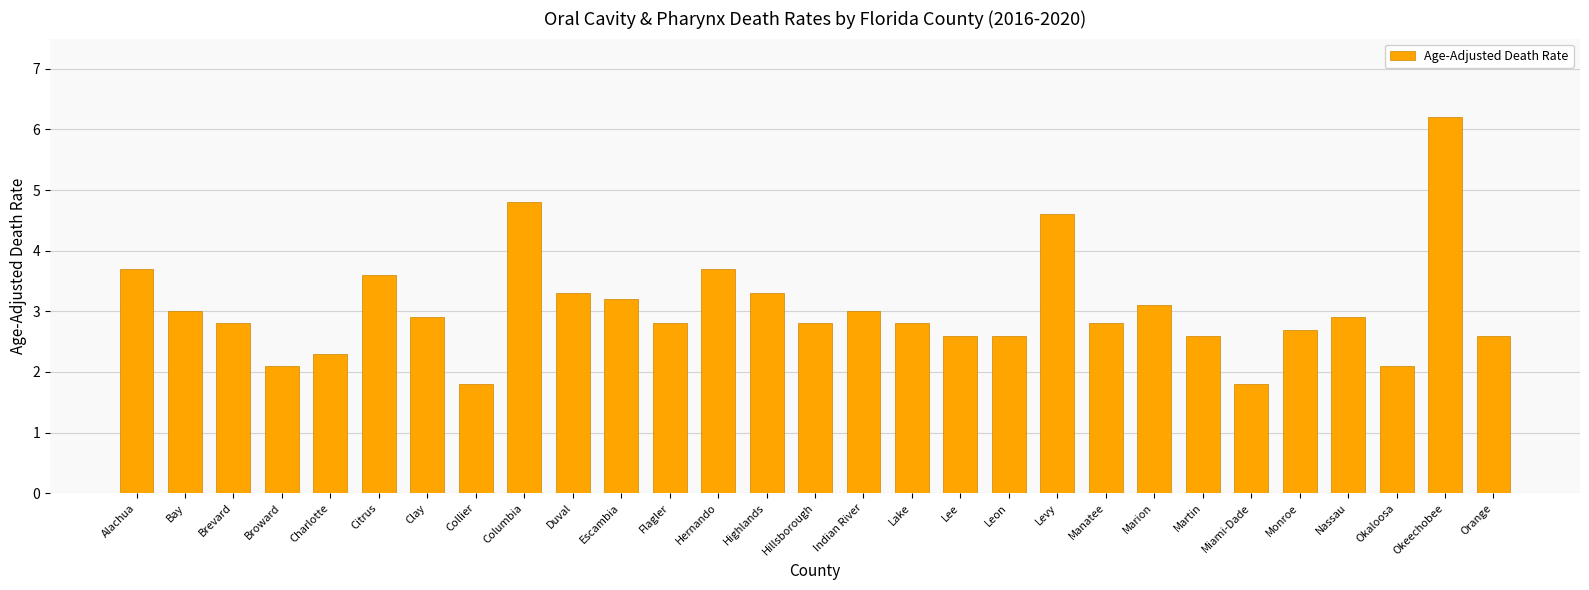

Reading right to left, list all the values displayed in this chart.

2.6	6.2	2.1	2.9	2.7	1.8	2.6	3.1	2.8	4.6	2.6	2.6	2.8	3.0	2.8	3.3	3.7	2.8	3.2	3.3	4.8	1.8	2.9	3.6	2.3	2.1	2.8	3.0	3.7